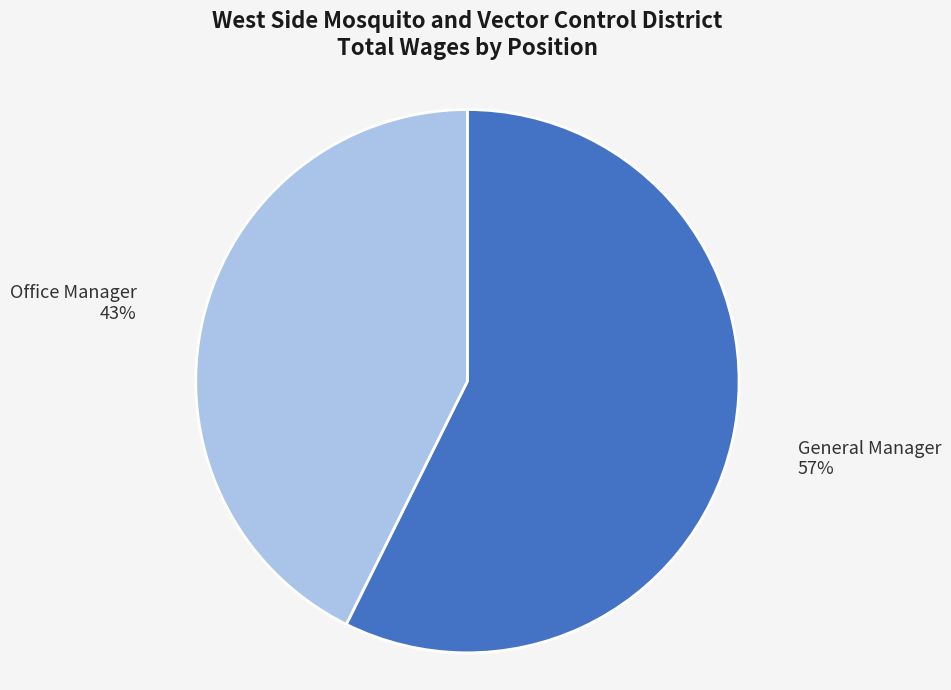

To the nearest percent, what is the average slice percentage?

50%